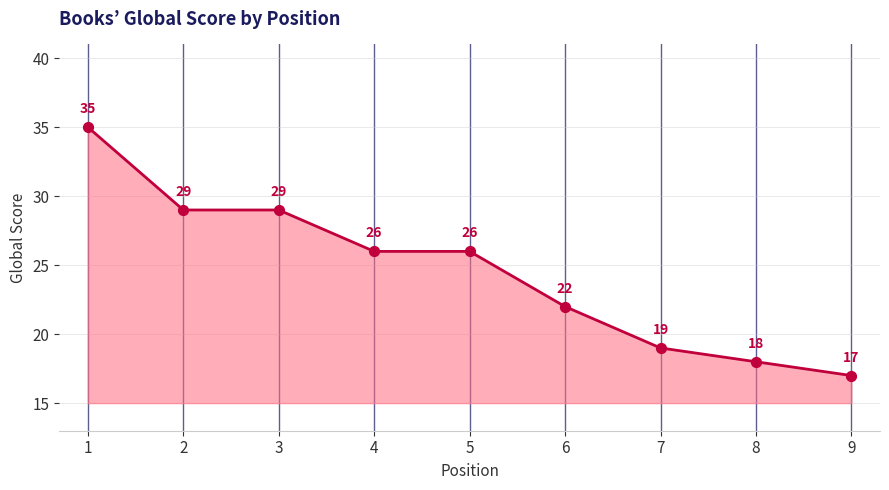

What is the change in value from 1 to 9?

-18